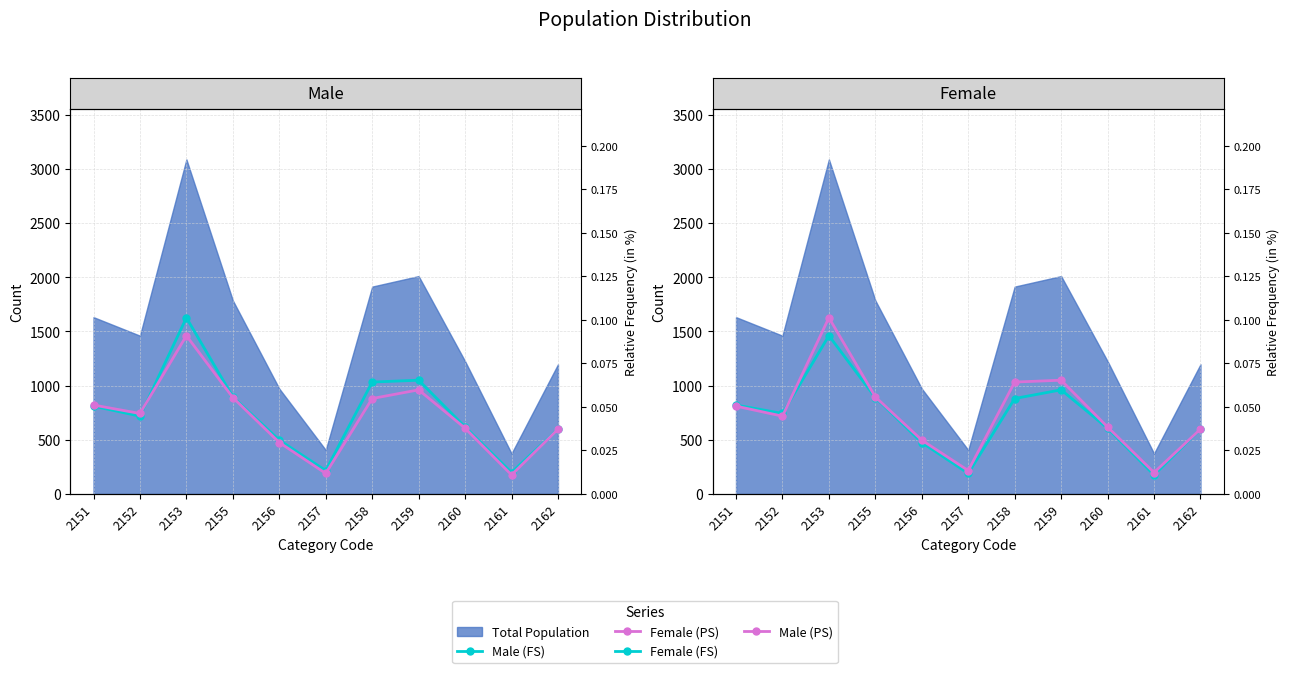

Is it true that Female (FS) equals 841 at 2160?

False